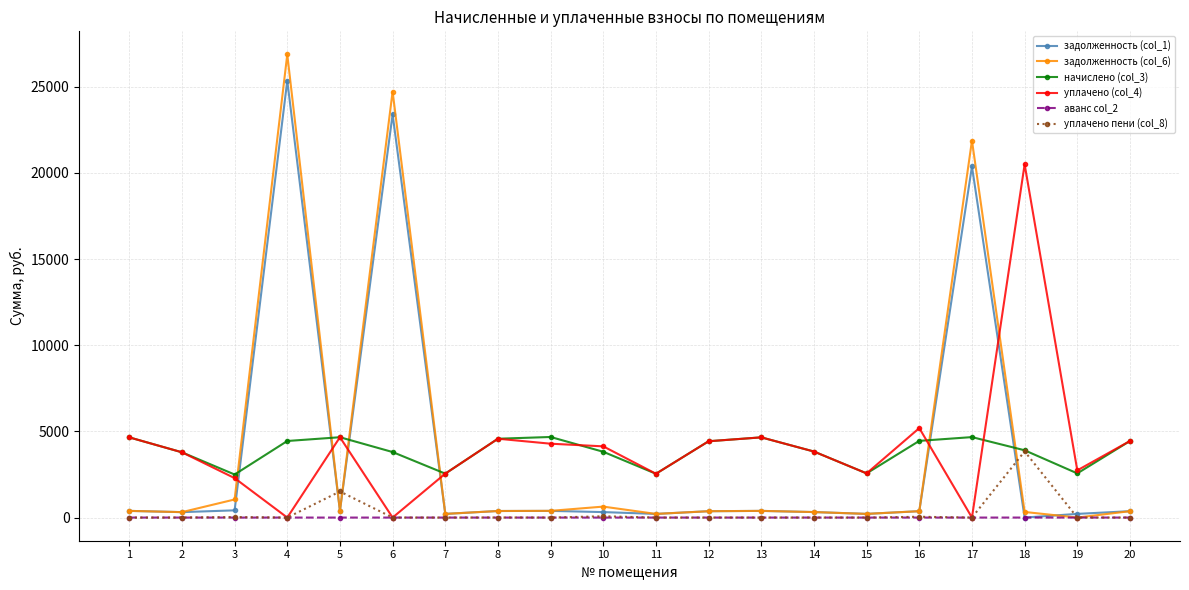

Which series has the largest range (max minus min)?

задолженность (col_6)